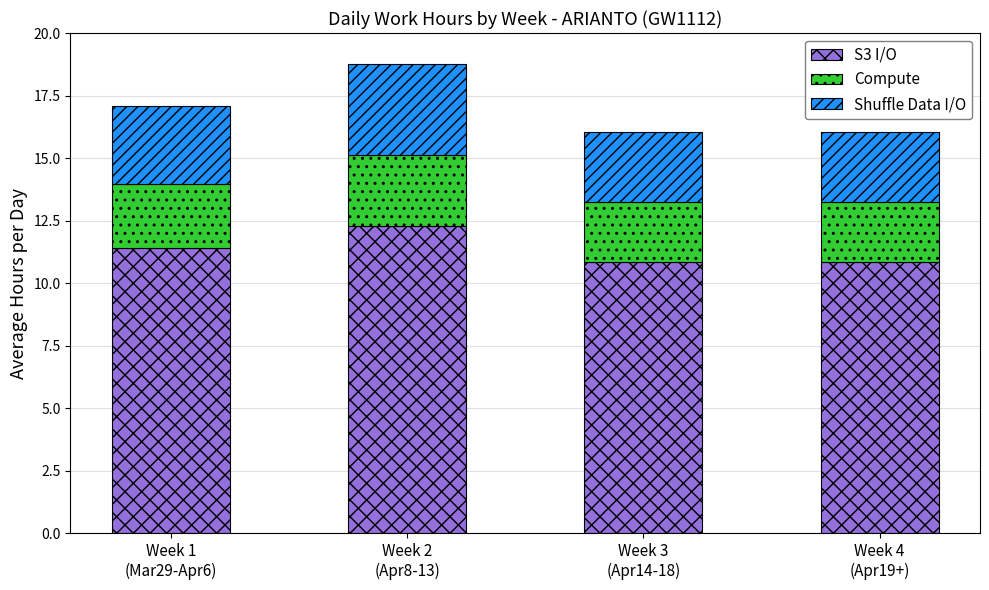

What is the highest value of the S3 I/O series?

12.3